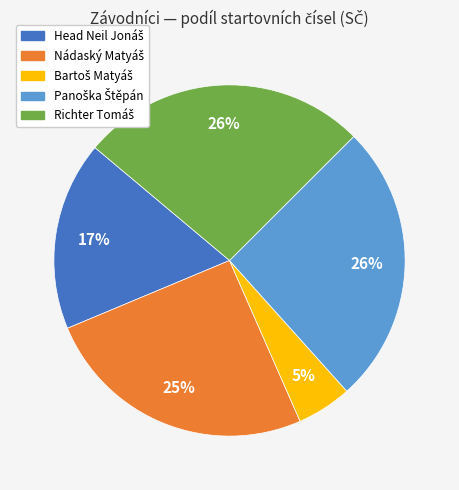

Does any single category account for the majority?

No